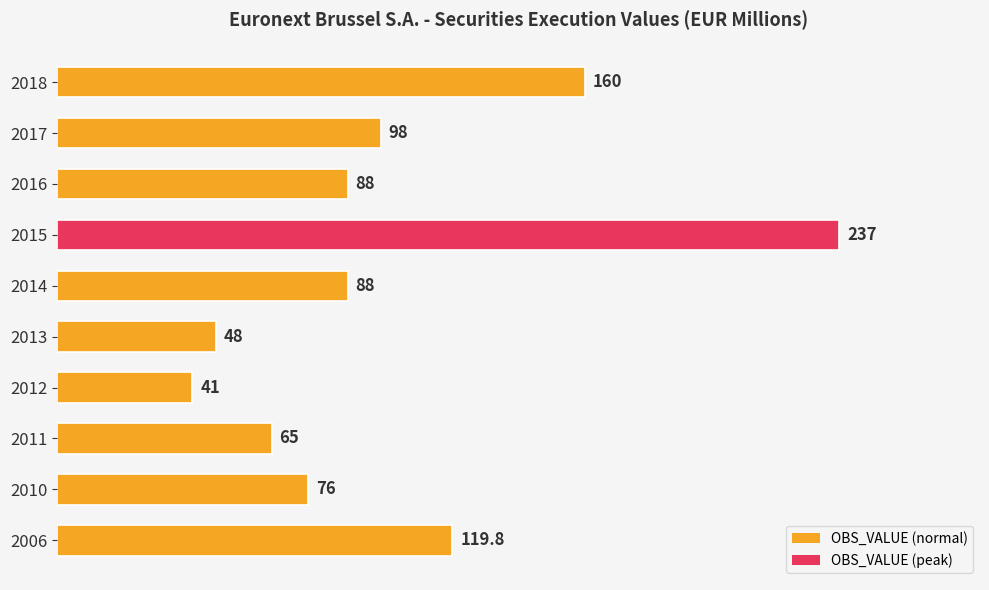

Reading bottom to top, transcribe all the data shown in this chart.

2006=119.8	2010=76.0	2011=65.0	2012=41.0	2013=48.0	2014=88.0	2015=237.0	2016=88.0	2017=98.0	2018=160.0